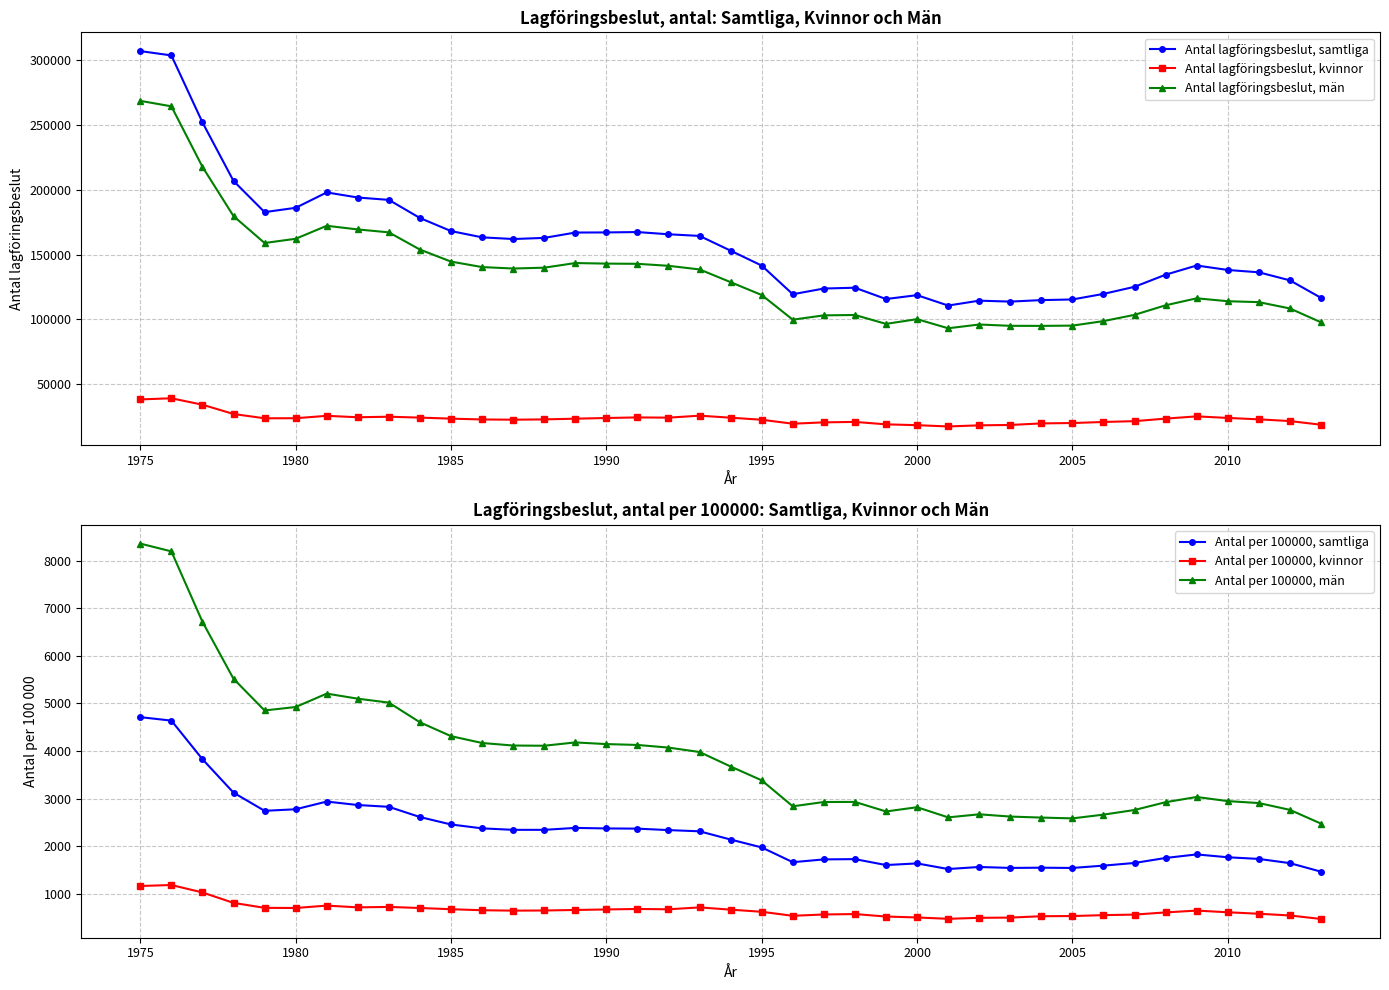

The Antal lagföringsbeslut, kvinnor series shows 39954.4 at 1985. True or false?

False